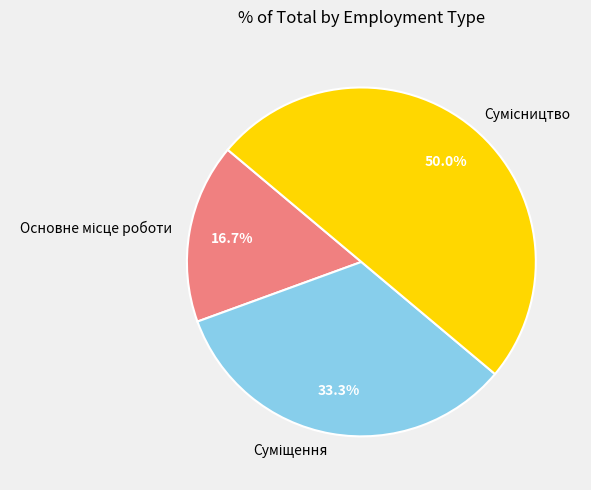

How many slices are in this pie chart?

3